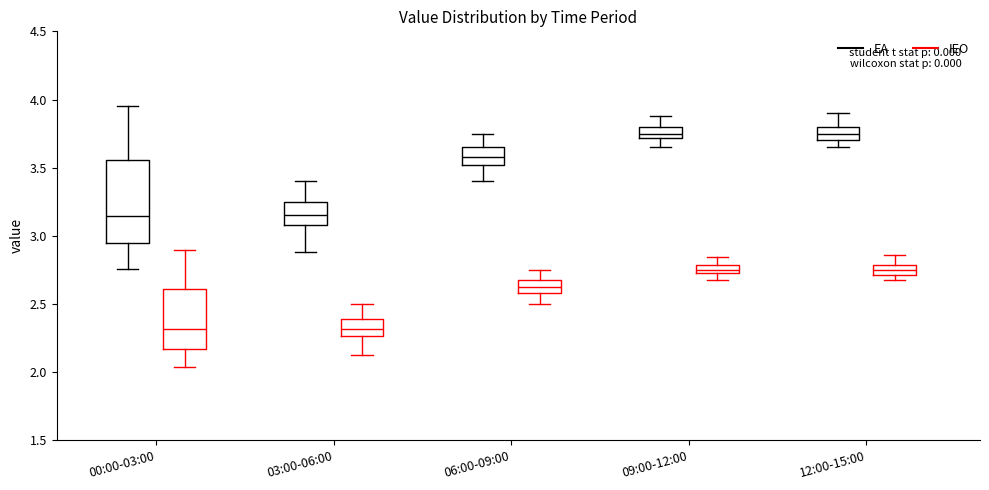

Where is the upper edge of the box for 03:00-06:00 (IEO) on the y-axis? The values are not printed on the chart, so give them approximately, as read against the axis.

2.40